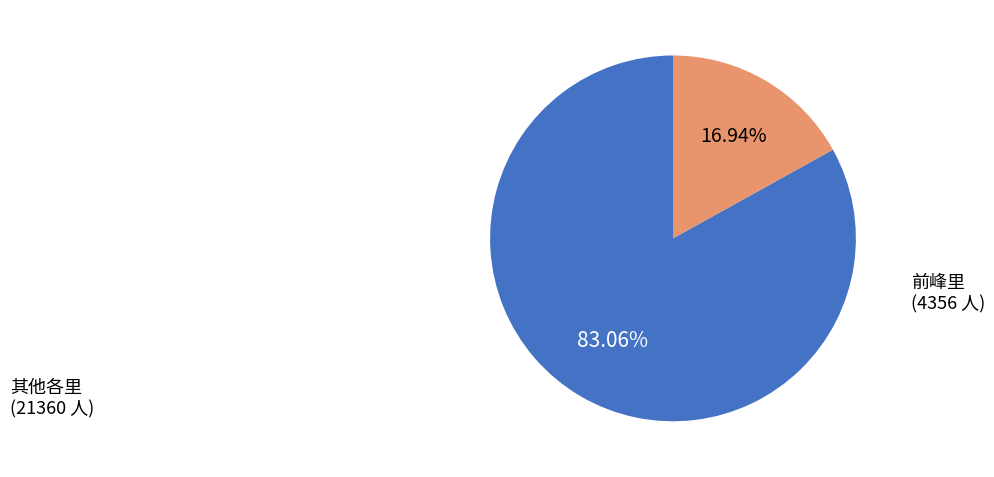

How many slices are in this pie chart?

2